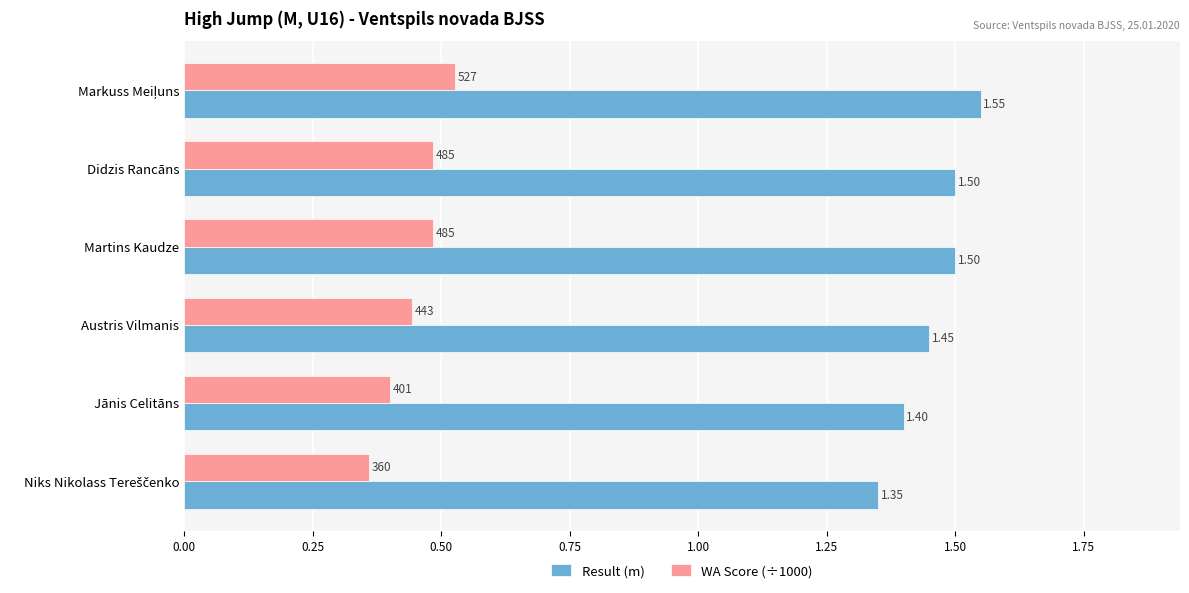

Which series has the largest total across all categories?

Result (m)